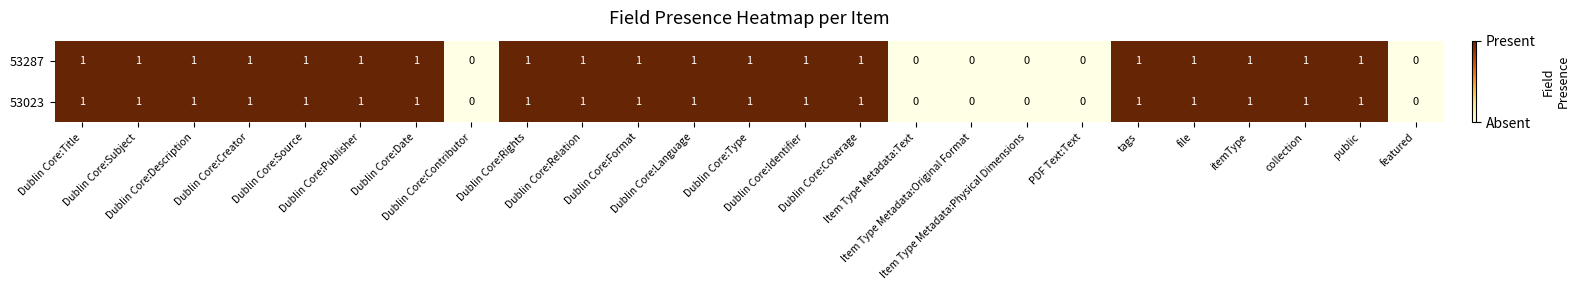

What is the sum of all 53287 values?

19